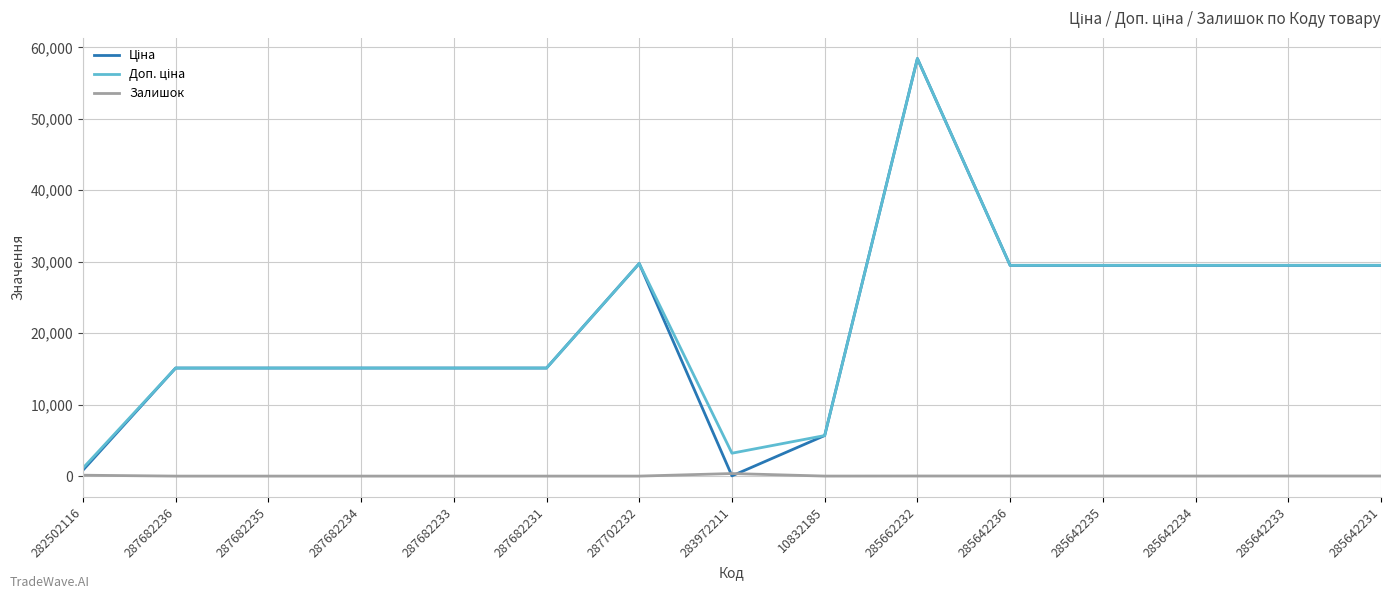

At how many categories does at least one series exceed 11128?

12